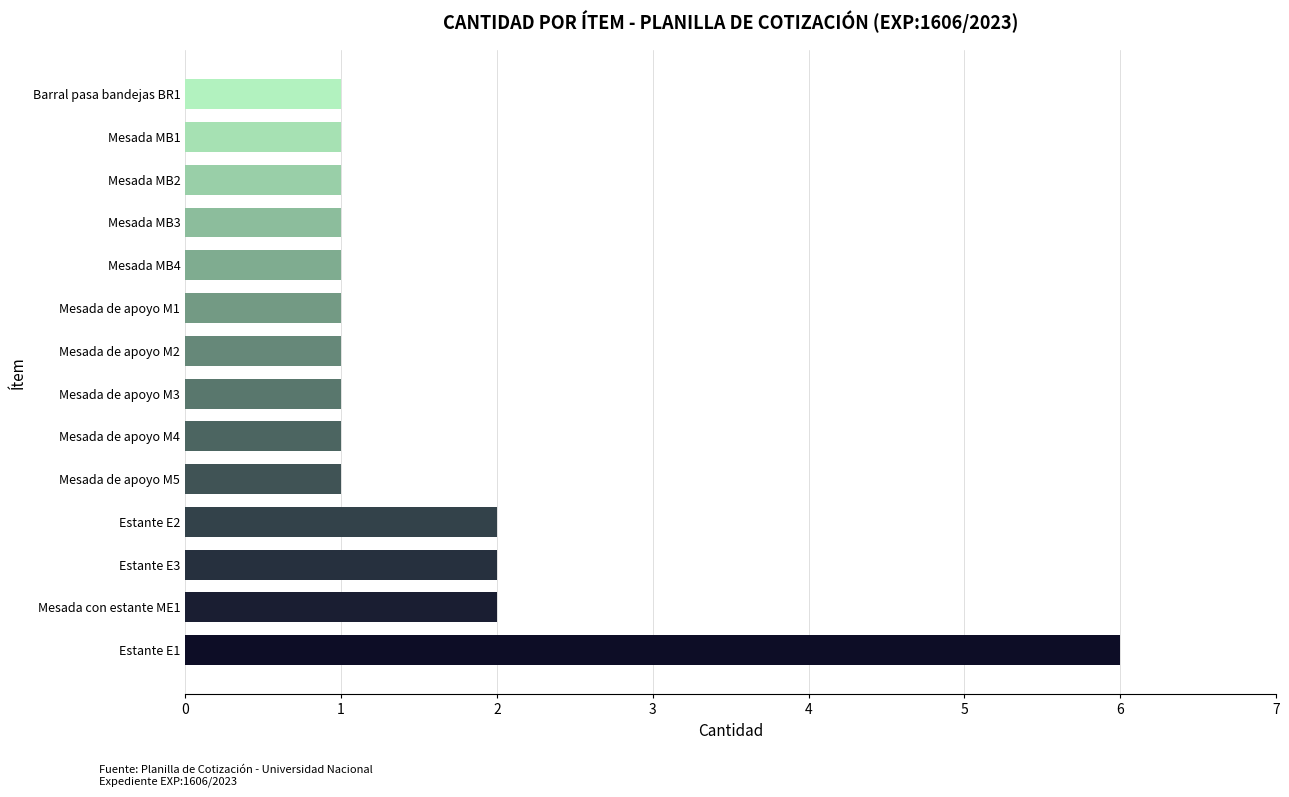

How many bars are there in total?

14